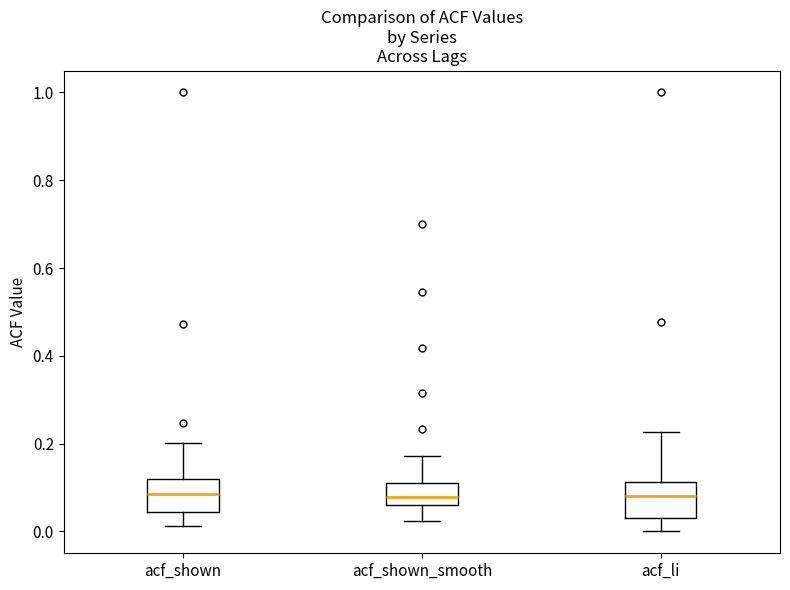

Where is the lower edge of the box for acf_shown on the y-axis? The values are not printed on the chart, so give them approximately, as read against the axis.

0.04